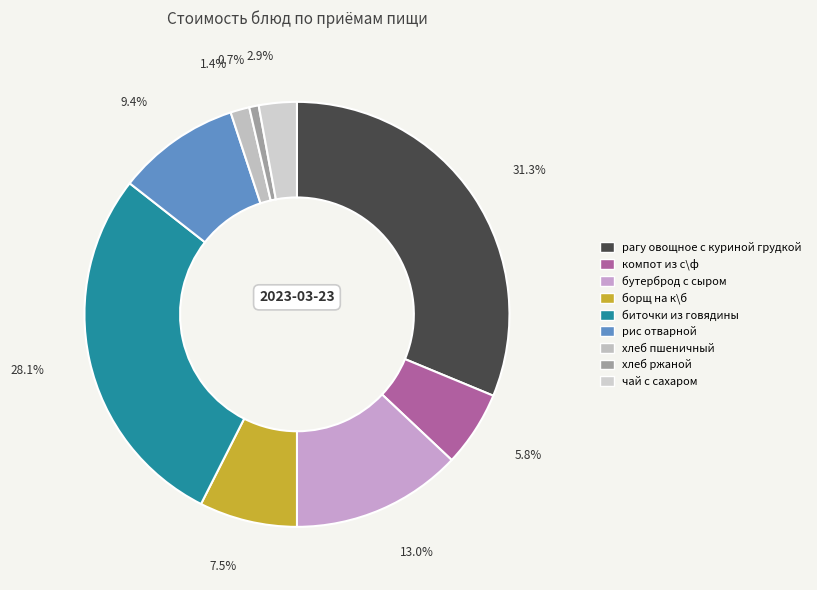

What is the change in value from бутерброд с сыром to борщ на к\б?

-7.7